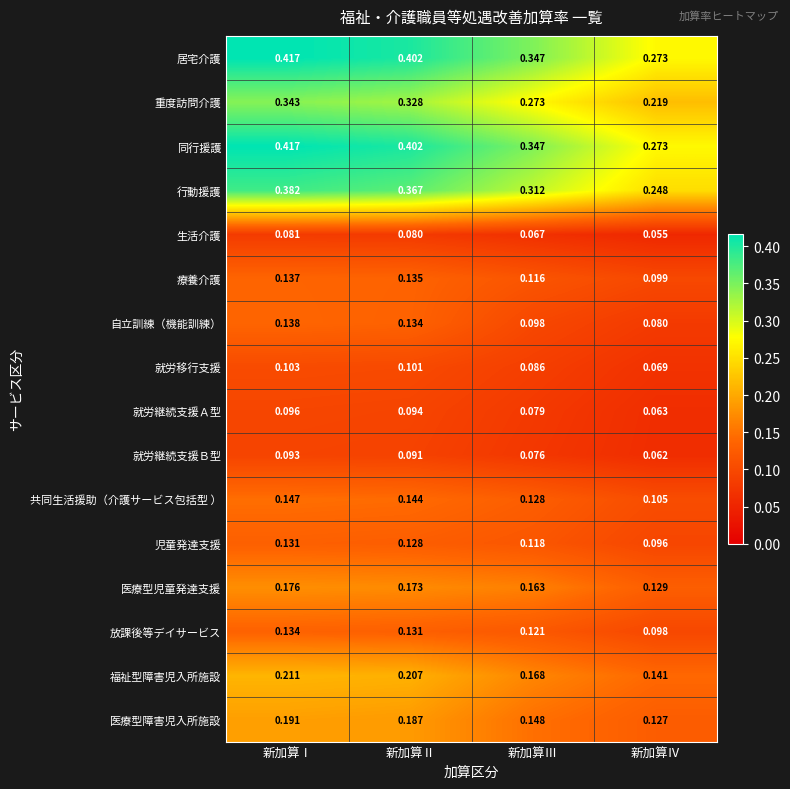

How many series are shown in this chart?

16